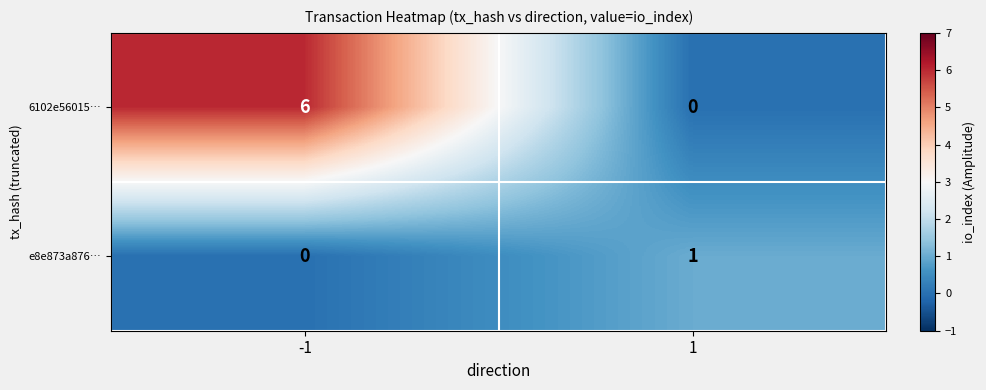

List the series in order of their peak value, lowest first.

e8e873a876…, 6102e56015…